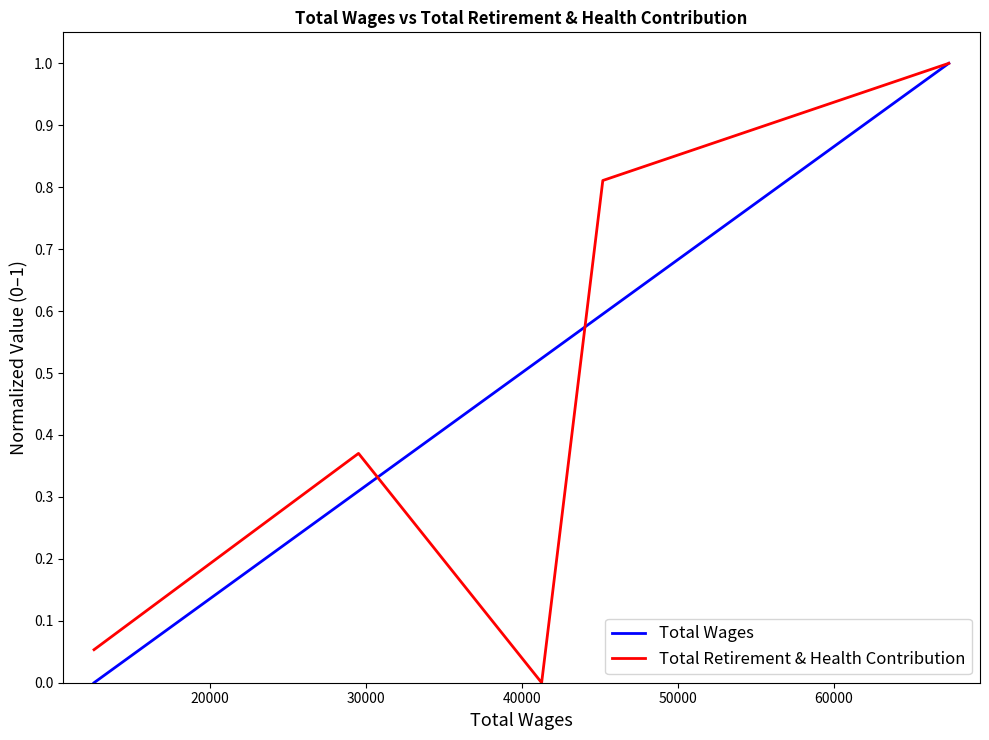

How many values in Total Wages are above zero?

4